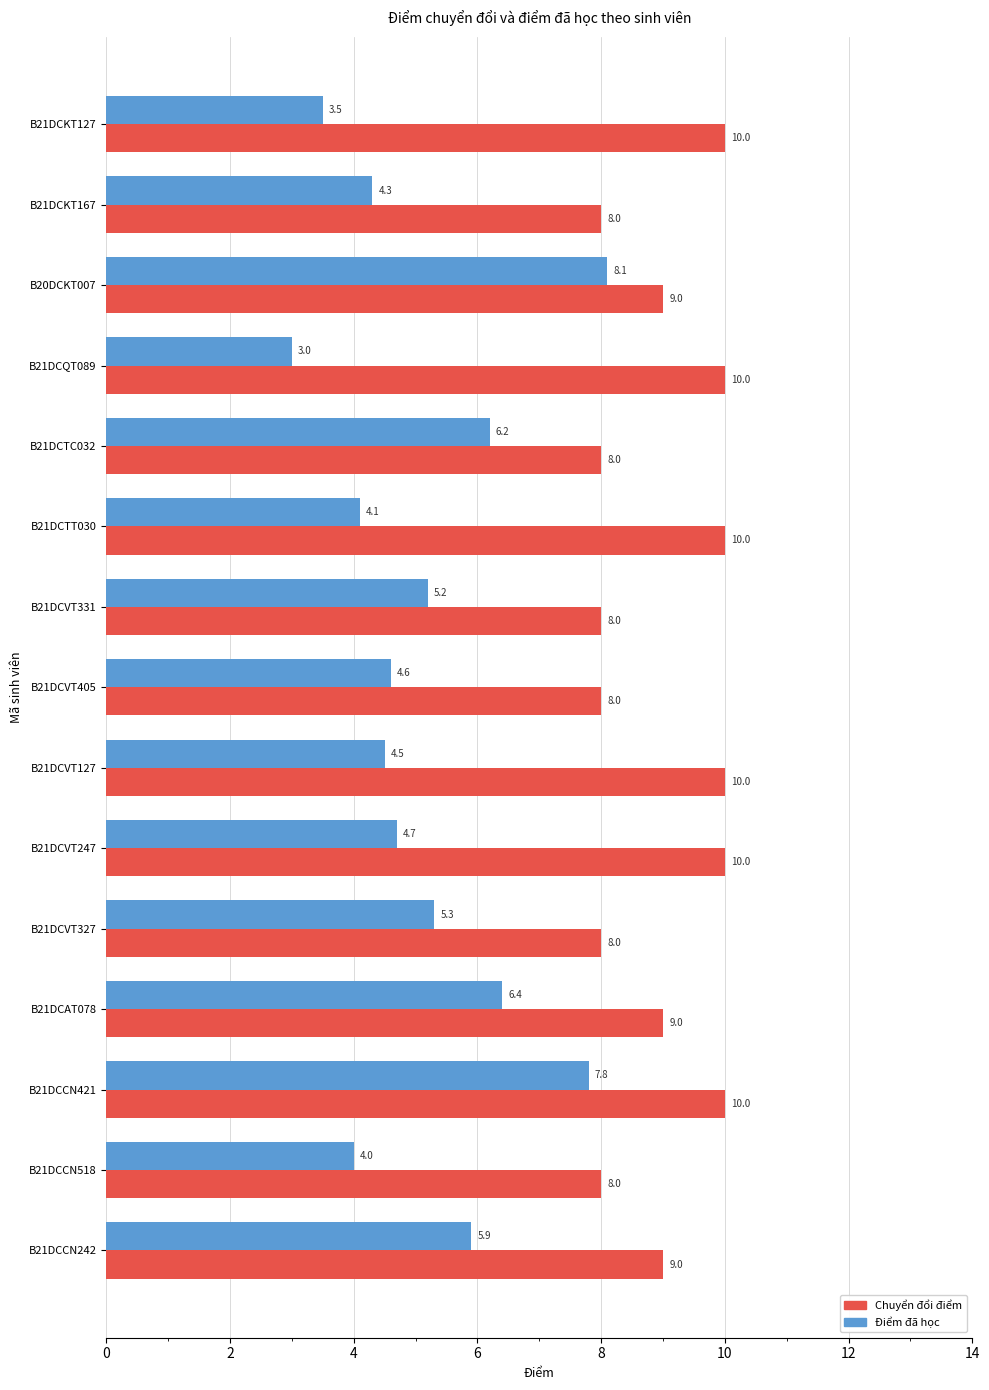

What is the maximum value shown in the chart?

10.0